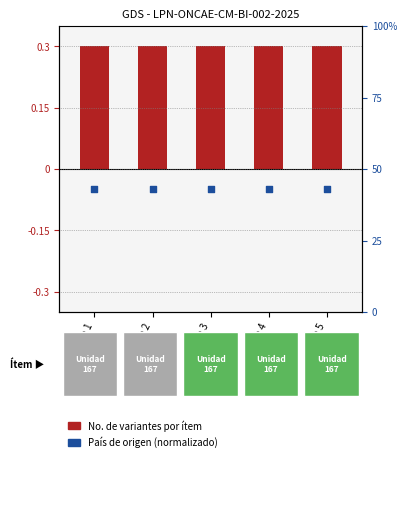

At how many categories does at least one series exceed 0?

5